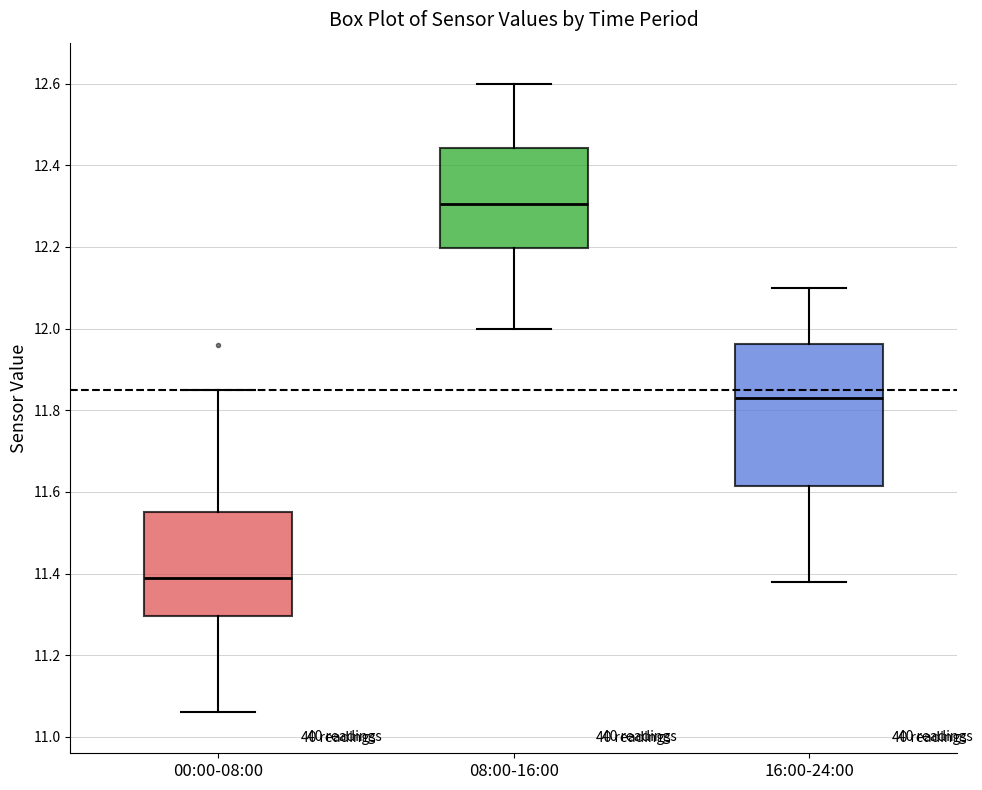

Reading left to right, transcribe this box plot: for each box, give where its median line is, the range the box spans, and where its two whiskers end, as read against the y-axis. The values are not printed on the chart, so give them approximately, as read against the axis.

00:00-08:00: median 11.40, box 11.30 to 11.56, whiskers 11.06 to 11.86
08:00-16:00: median 12.30, box 12.20 to 12.44, whiskers 12.00 to 12.60
16:00-24:00: median 11.84, box 11.62 to 11.96, whiskers 11.38 to 12.10